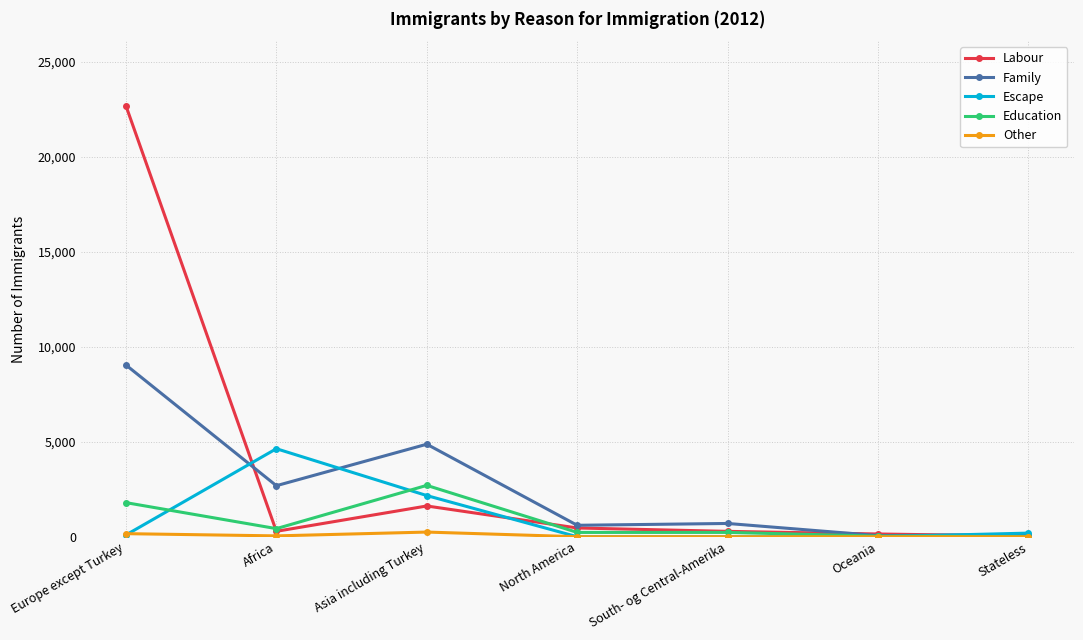

Which series has the largest total across all categories?

Labour